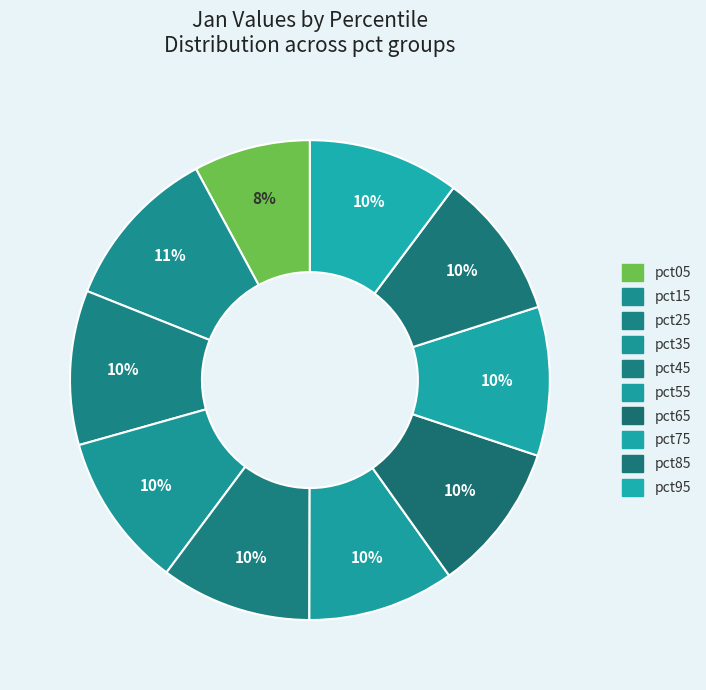

How many slices are in this pie chart?

10